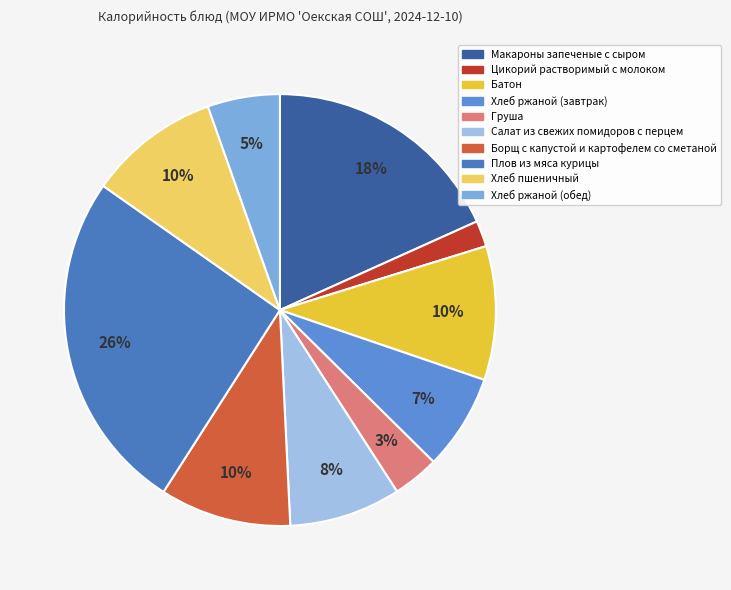

The Макароны запеченые с сыром slice represents 18% of the pie. True or false?

True